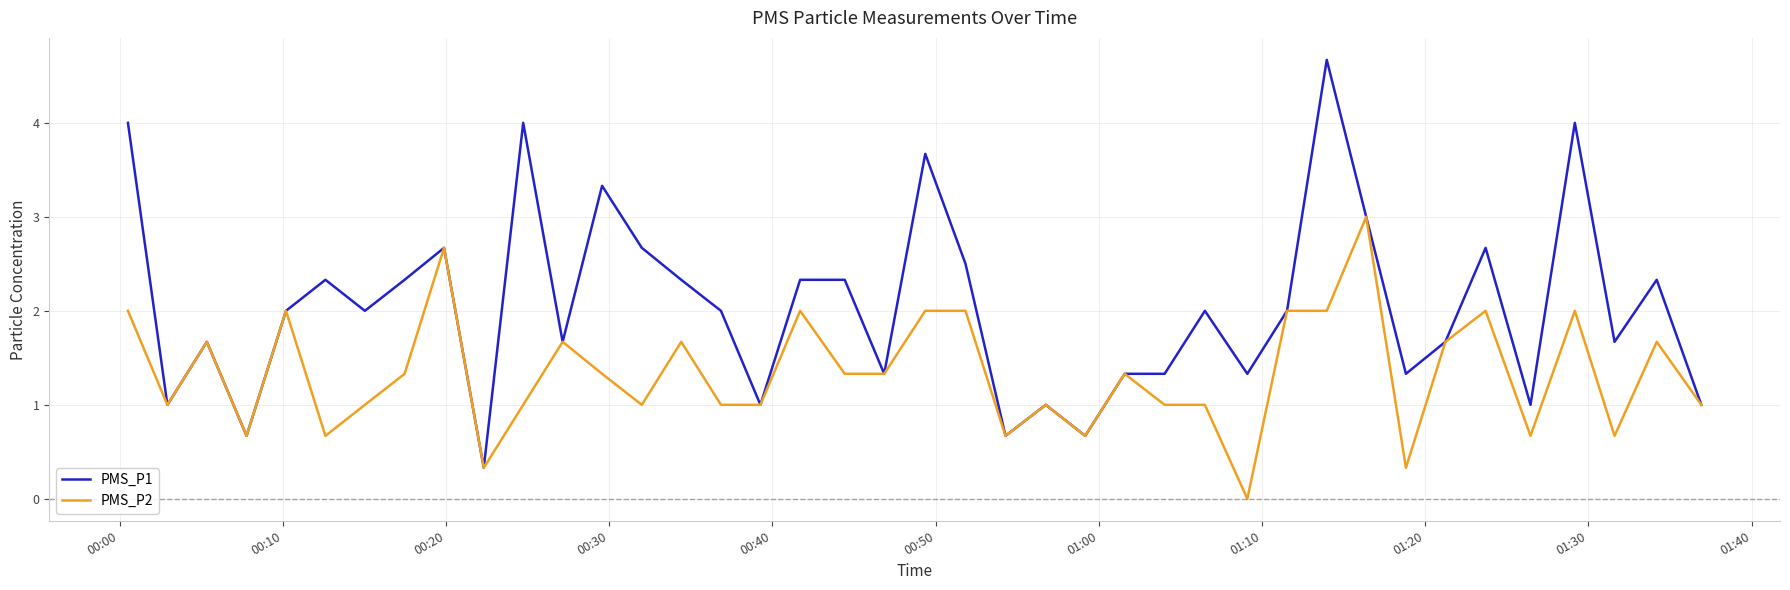

Which series has the largest total across all categories?

PMS_P1